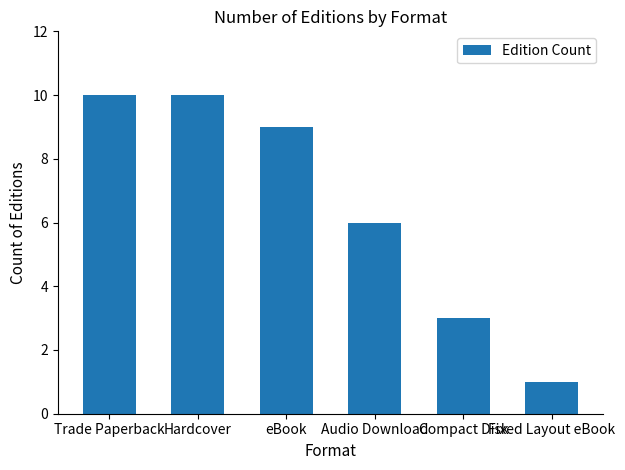

Reading left to right, extract all data points from this chart.

Trade Paperback=10	Hardcover=10	eBook=9	Audio Download=6	Compact Disk=3	Fixed Layout eBook=1